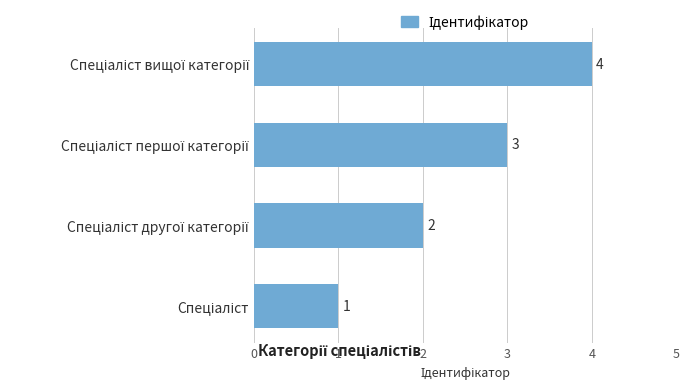

Are the bars horizontal?

Yes